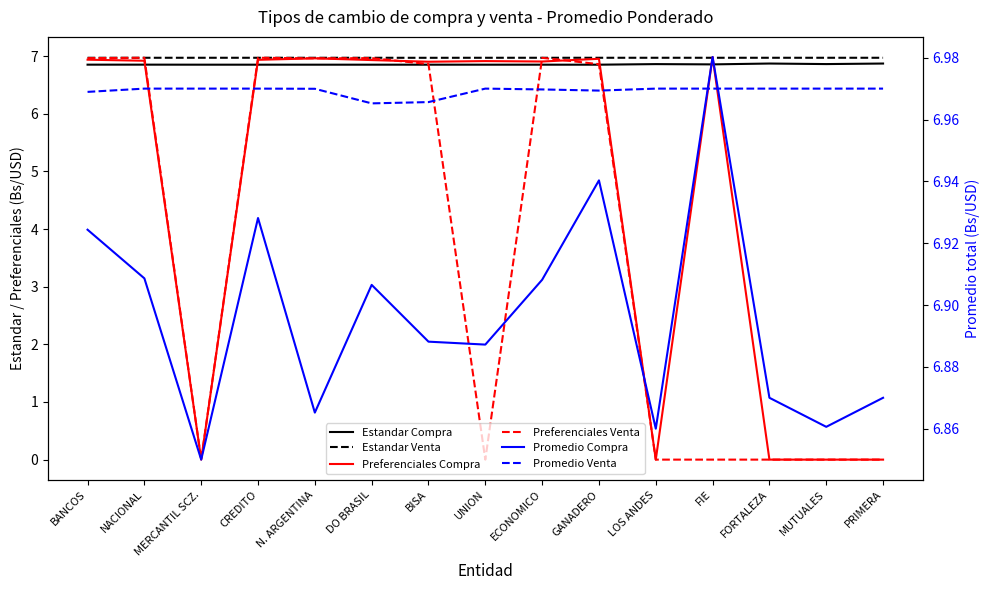

List the series in order of their peak value, lowest first.

Estandar Compra, Estandar Venta, Preferenciales Venta, Promedio Venta, Promedio Compra, Preferenciales Compra